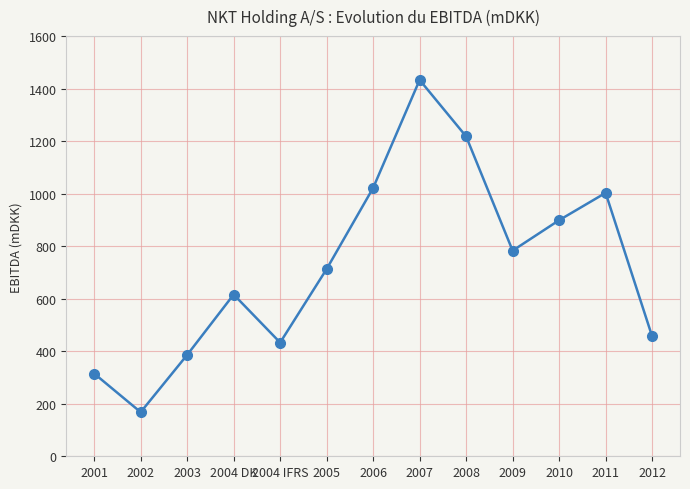

Reading left to right, list all the values displayed in this chart.

315	168	386	616	433	713	1022	1433	1218	783	899	1003	457